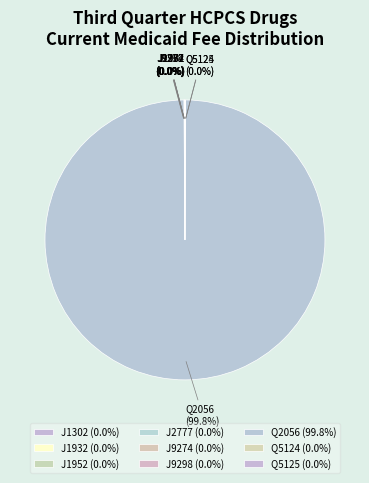

Which category accounts for the majority?

Q2056